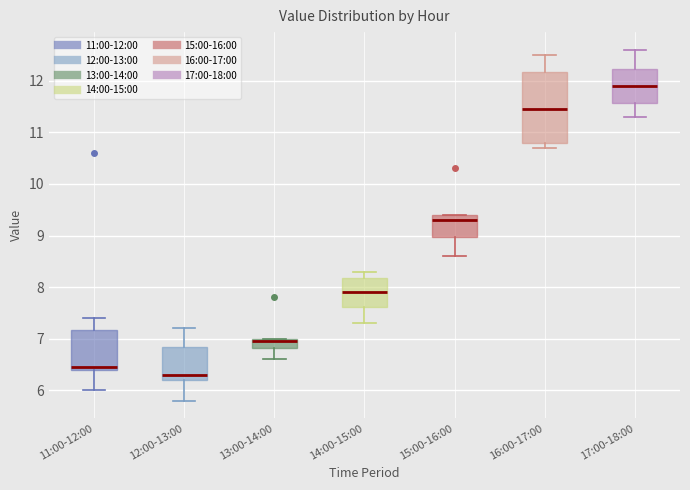

Which box's median line is the highest?

17:00-18:00